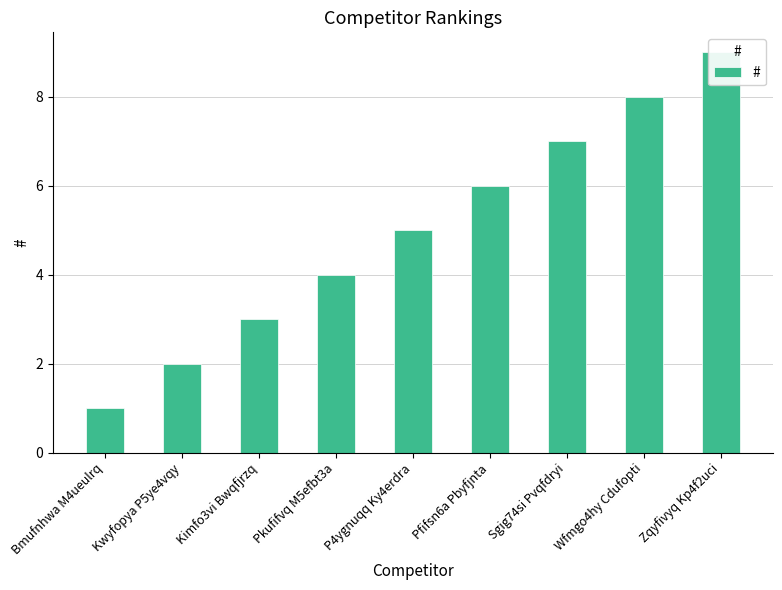

How many bars are there in total?

9